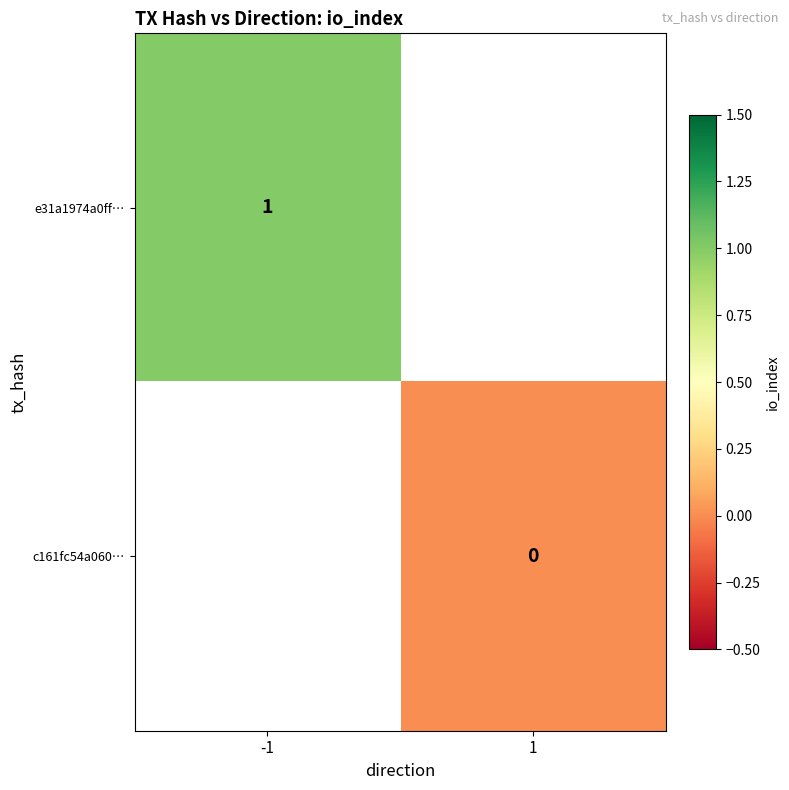

True or false: e31a1974a0ff… has a value of 1 at -1.

True